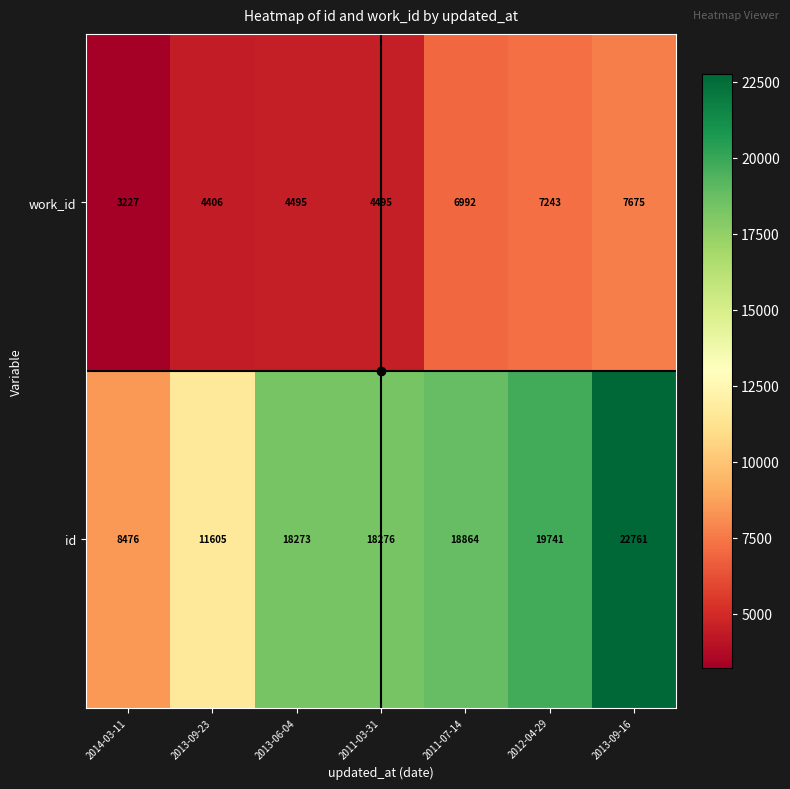

Which series has the largest range (max minus min)?

id